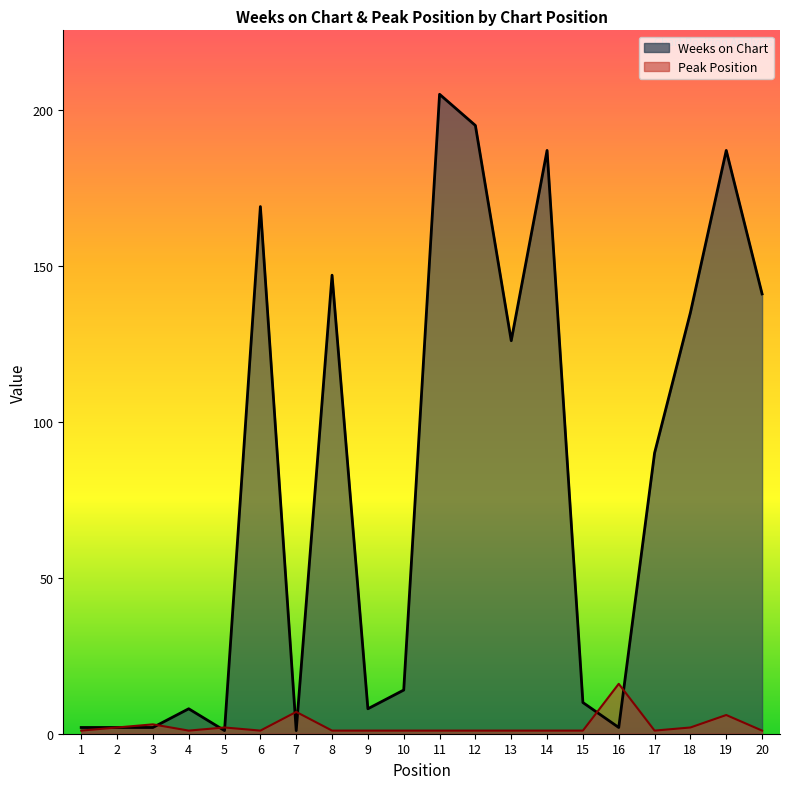

Where is the first local minimum for Weeks on Chart?

5